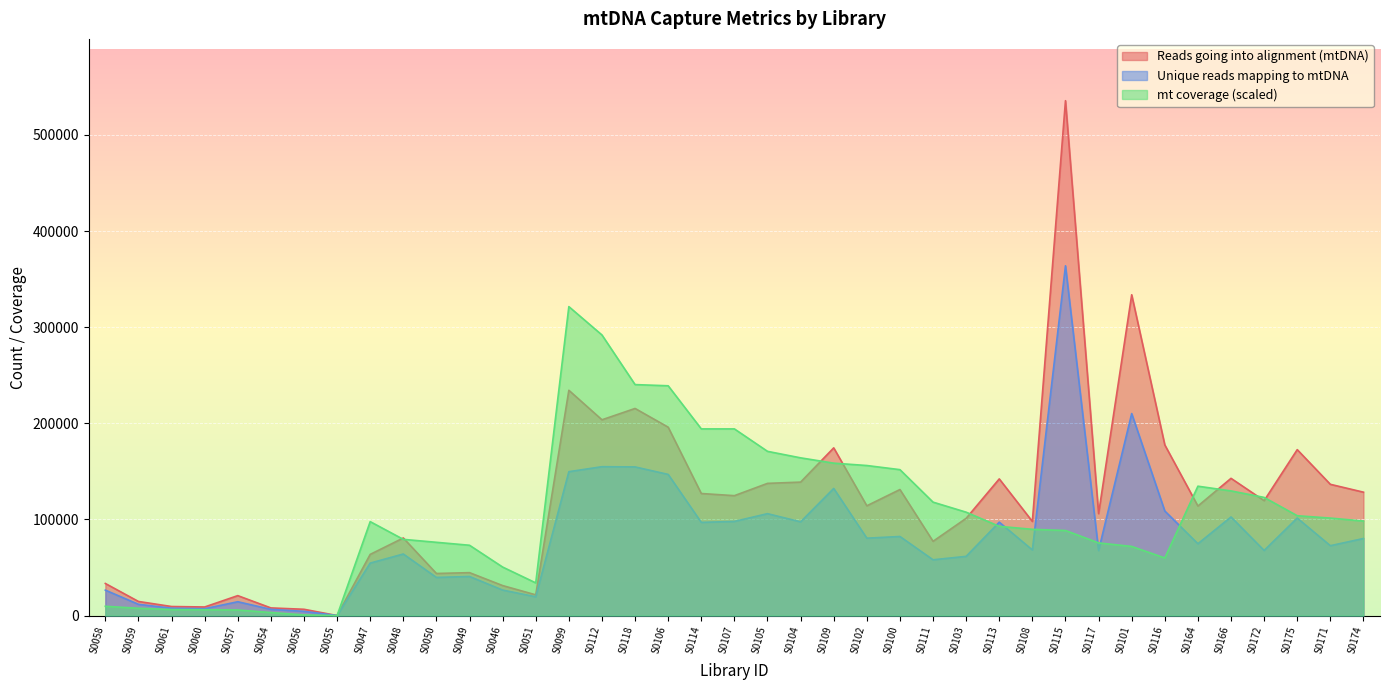

What is the difference between the maximum and second lowest values in the Unique reads mapping to mtDNA series?

359521.0